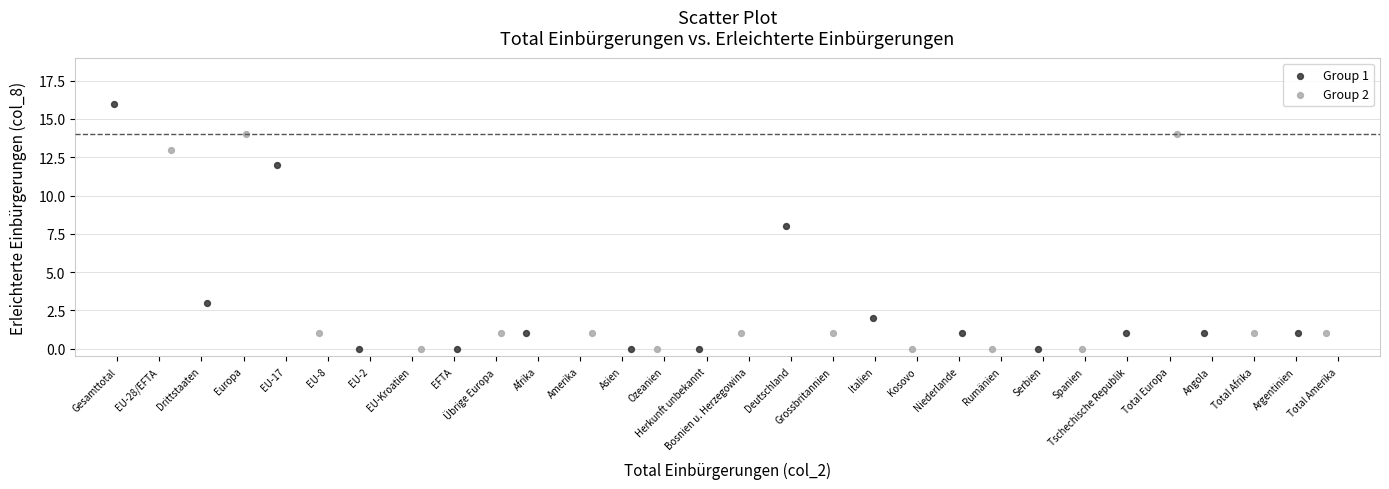

Which series has the largest Y range (max minus min)?

Group 1